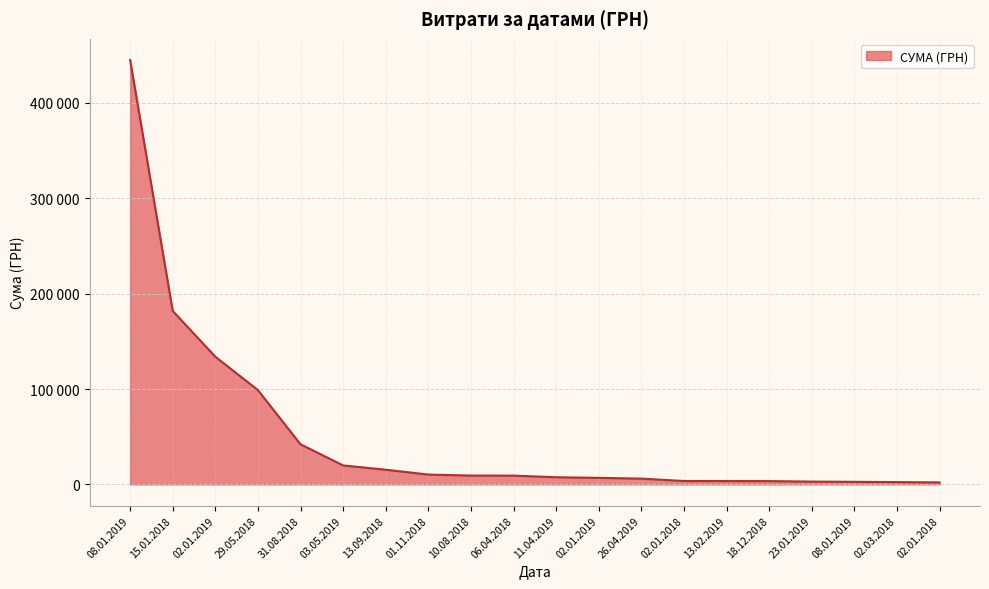

Is this an area chart (filled region under the line)?

Yes